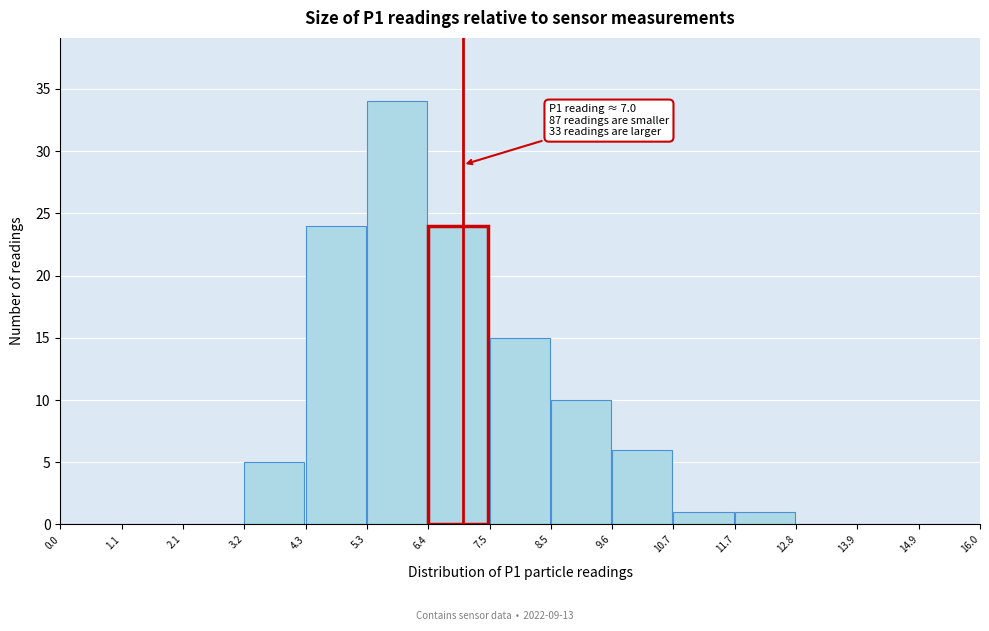

Which range on the x-axis has the tallest bar?

5.3 to 6.4